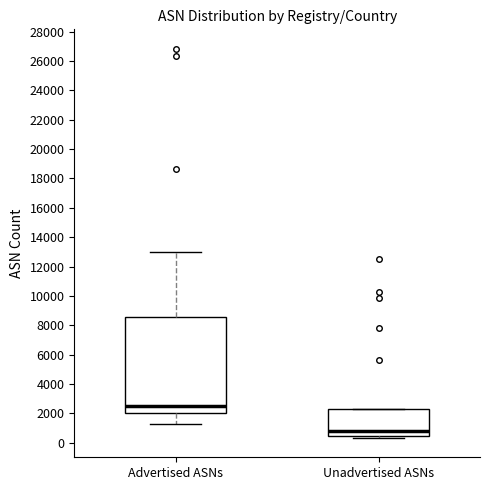

Which box is the tallest, from its lower edge to its upper edge?

Advertised ASNs